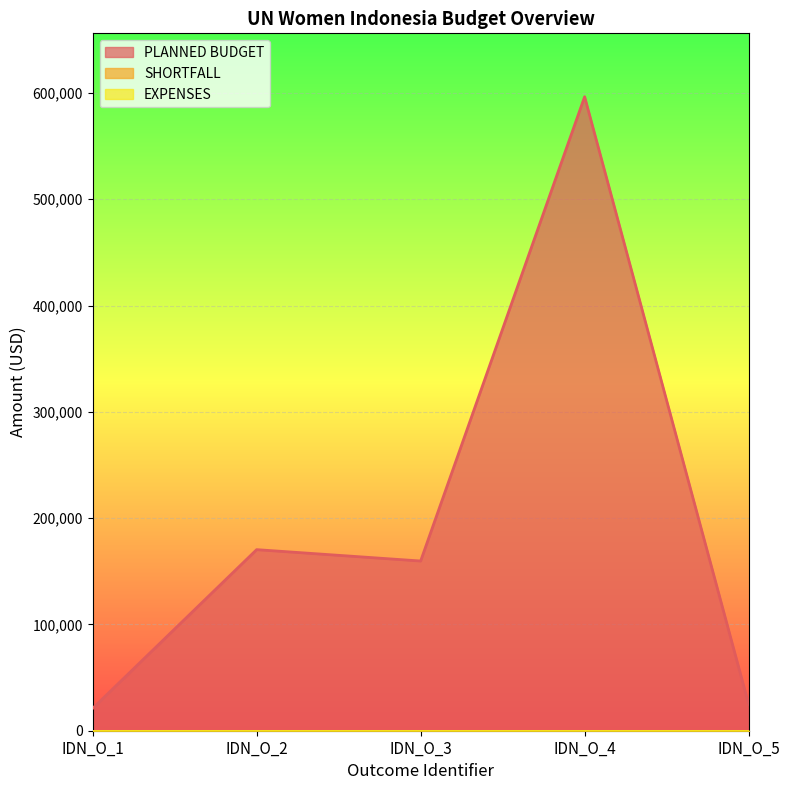

Which series changed the most between IDN_O_4 and IDN_O_5?

PLANNED BUDGET